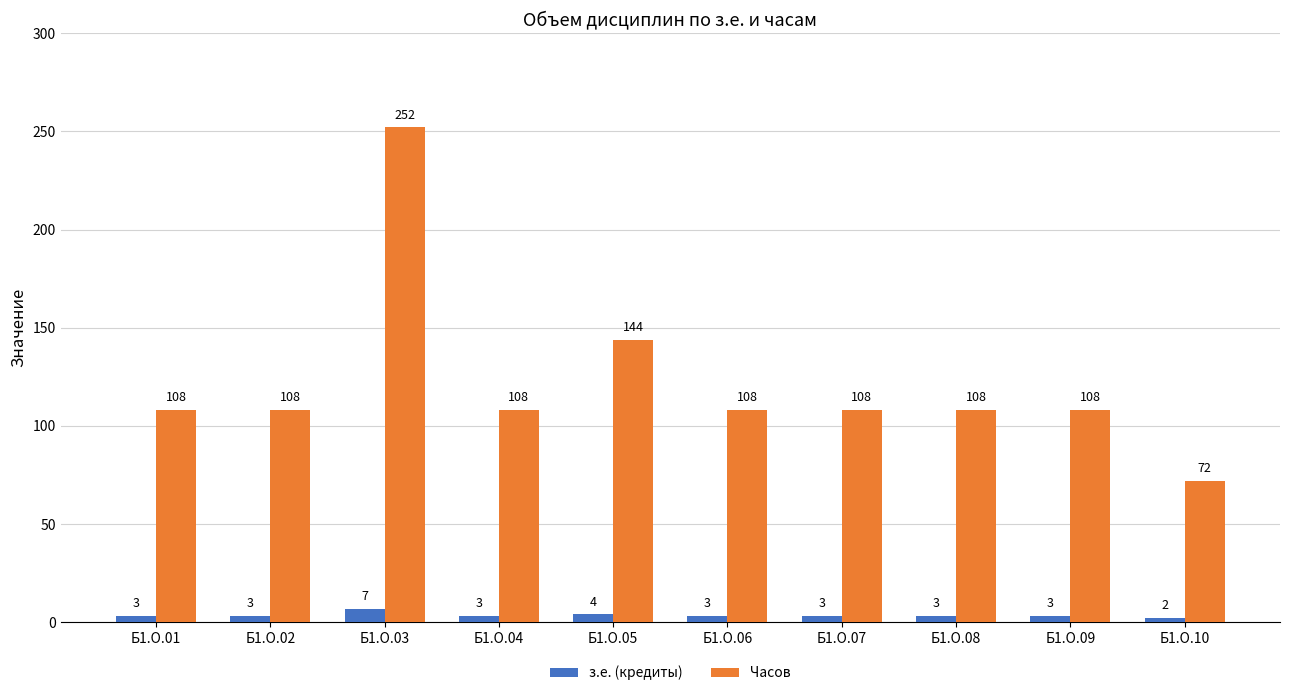

How many series are shown in this chart?

2